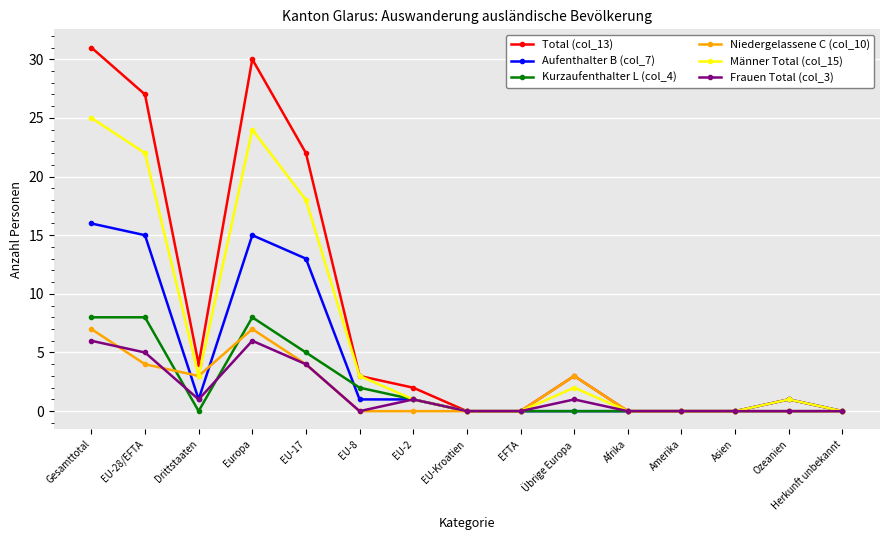

Which series has the largest range (max minus min)?

Total (col_13)